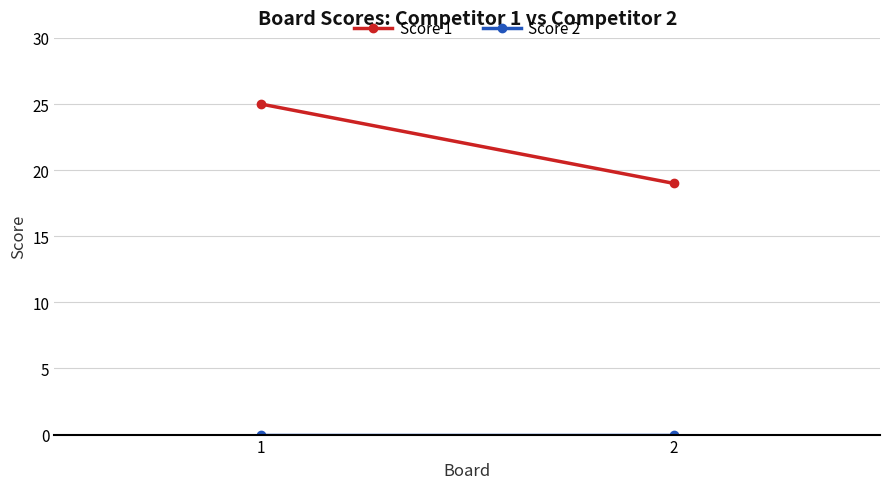

Which category has the highest value in the Score 2 series?

1